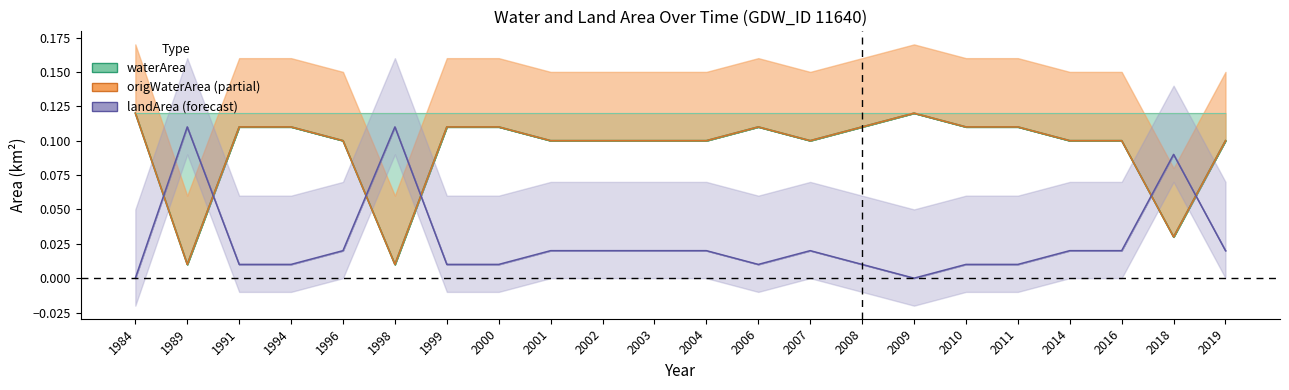

Between 2002 and 2003, which series saw the biggest shift?

waterArea